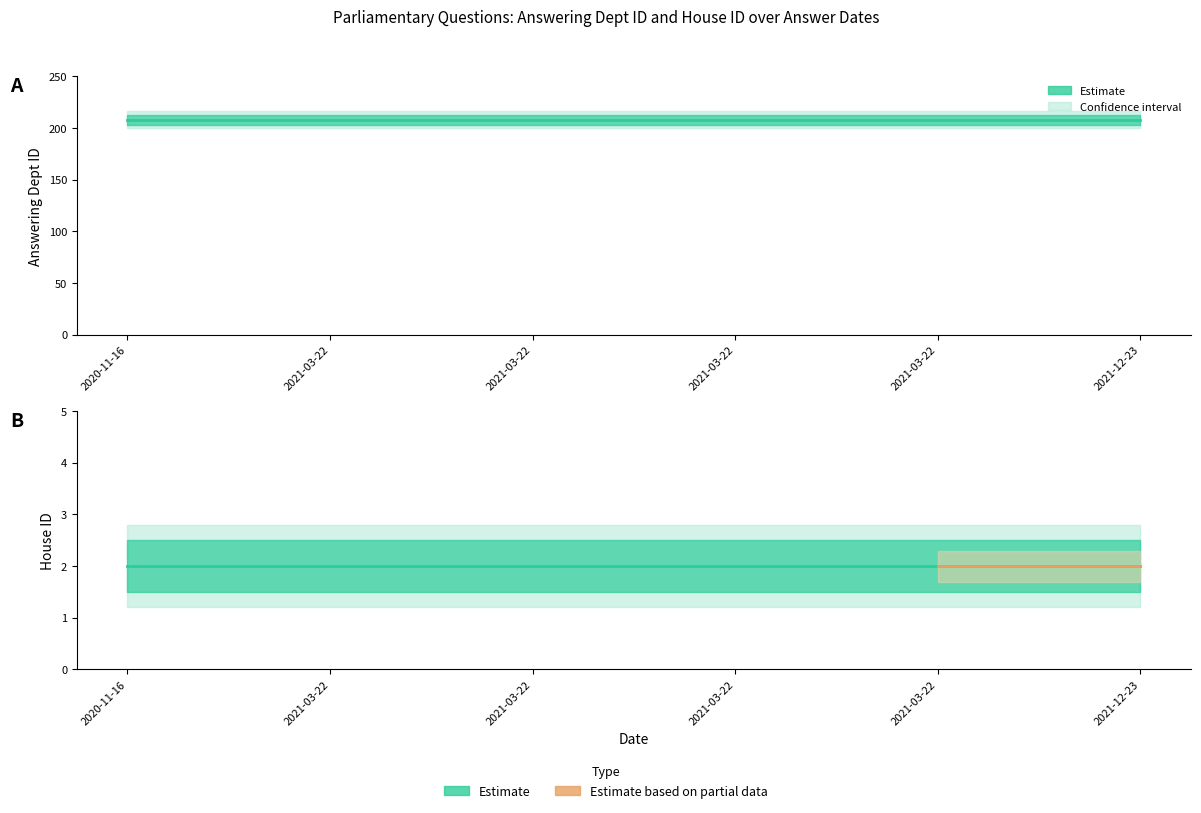

True or false: house id and answering dept id intersect in this chart.

False